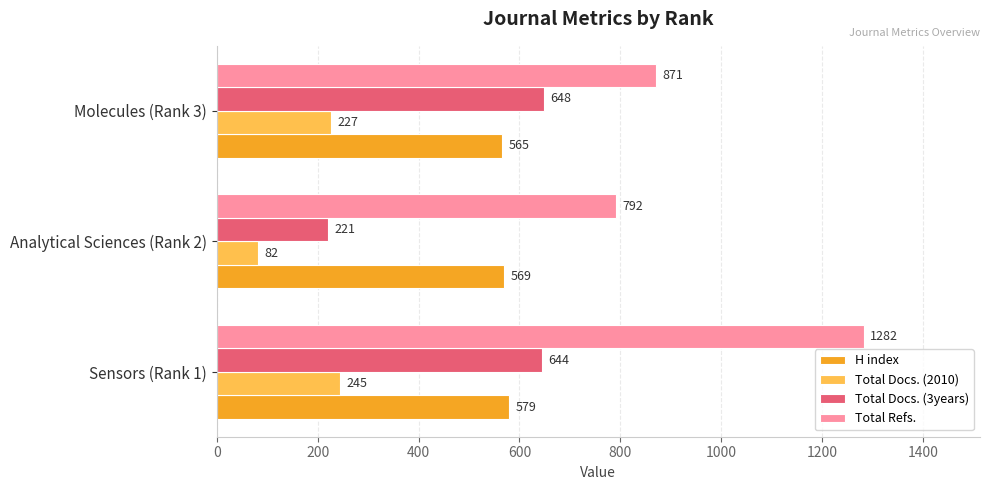

Which category has the lowest value in the H index series?

Molecules (Rank 3)